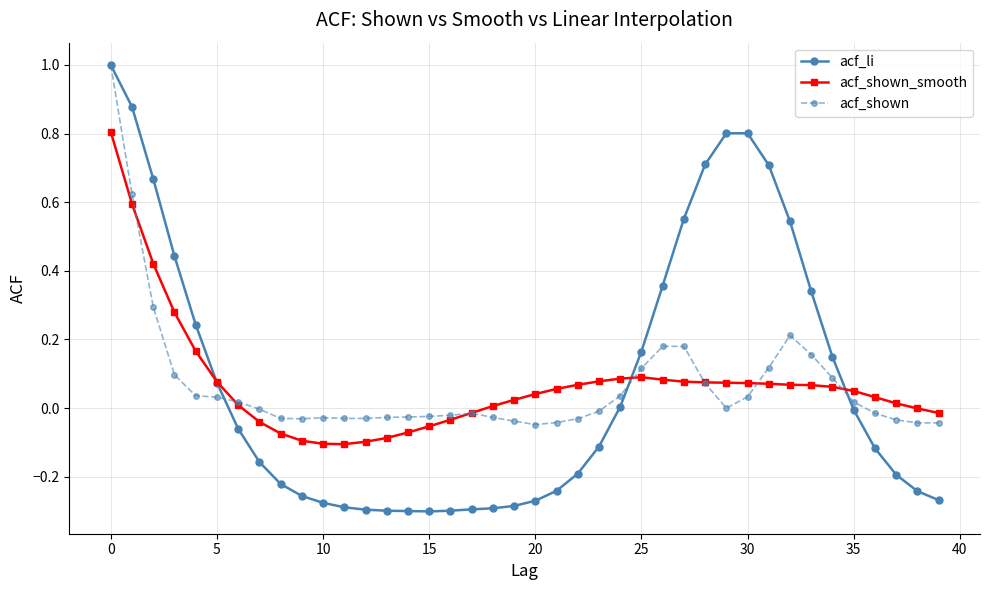

Which series has the largest range (max minus min)?

acf_li